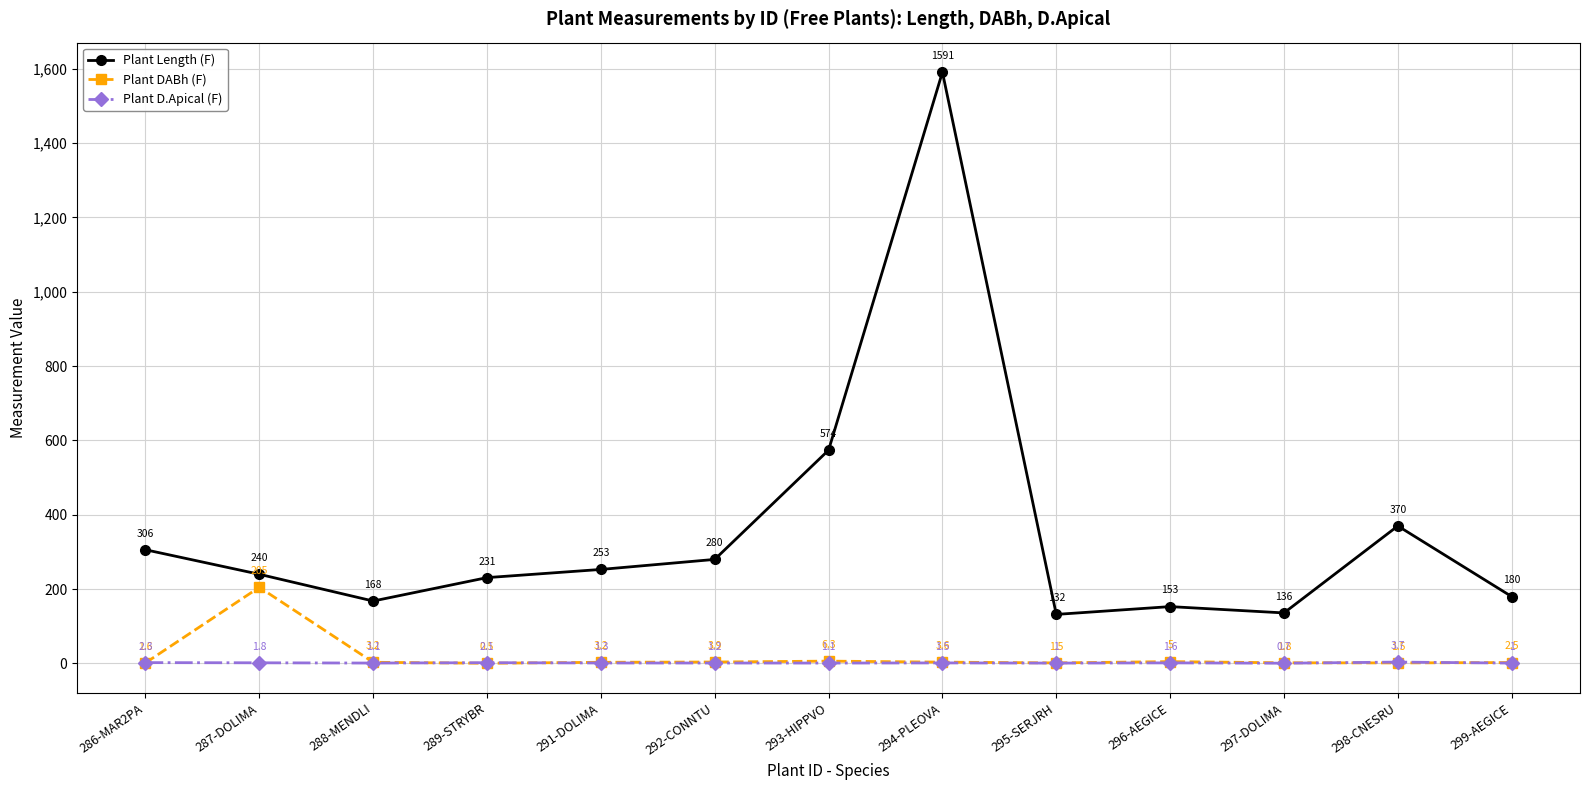

At 291-DOLIMA, list the series in order from smallest to largest.

Plant D.Apical (F), Plant DABh (F), Plant Length (F)